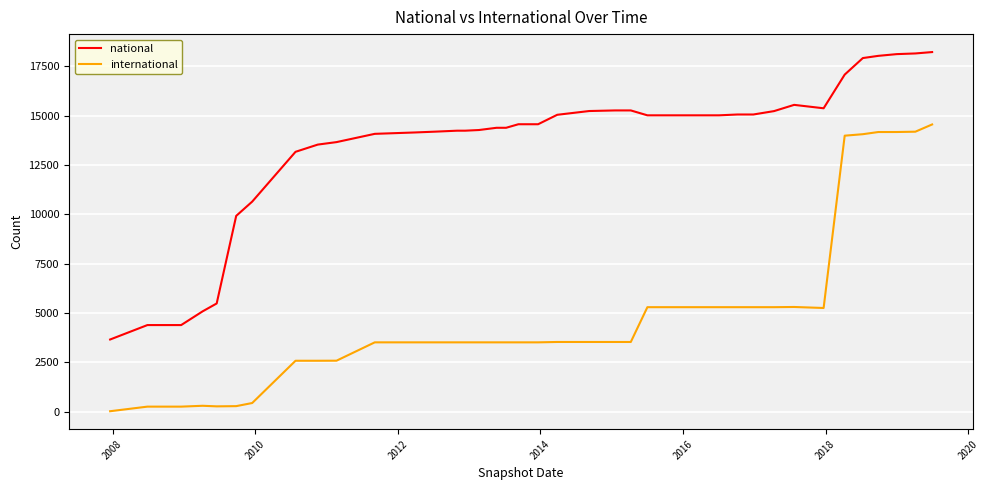

What is the lowest value of the national series?

3655